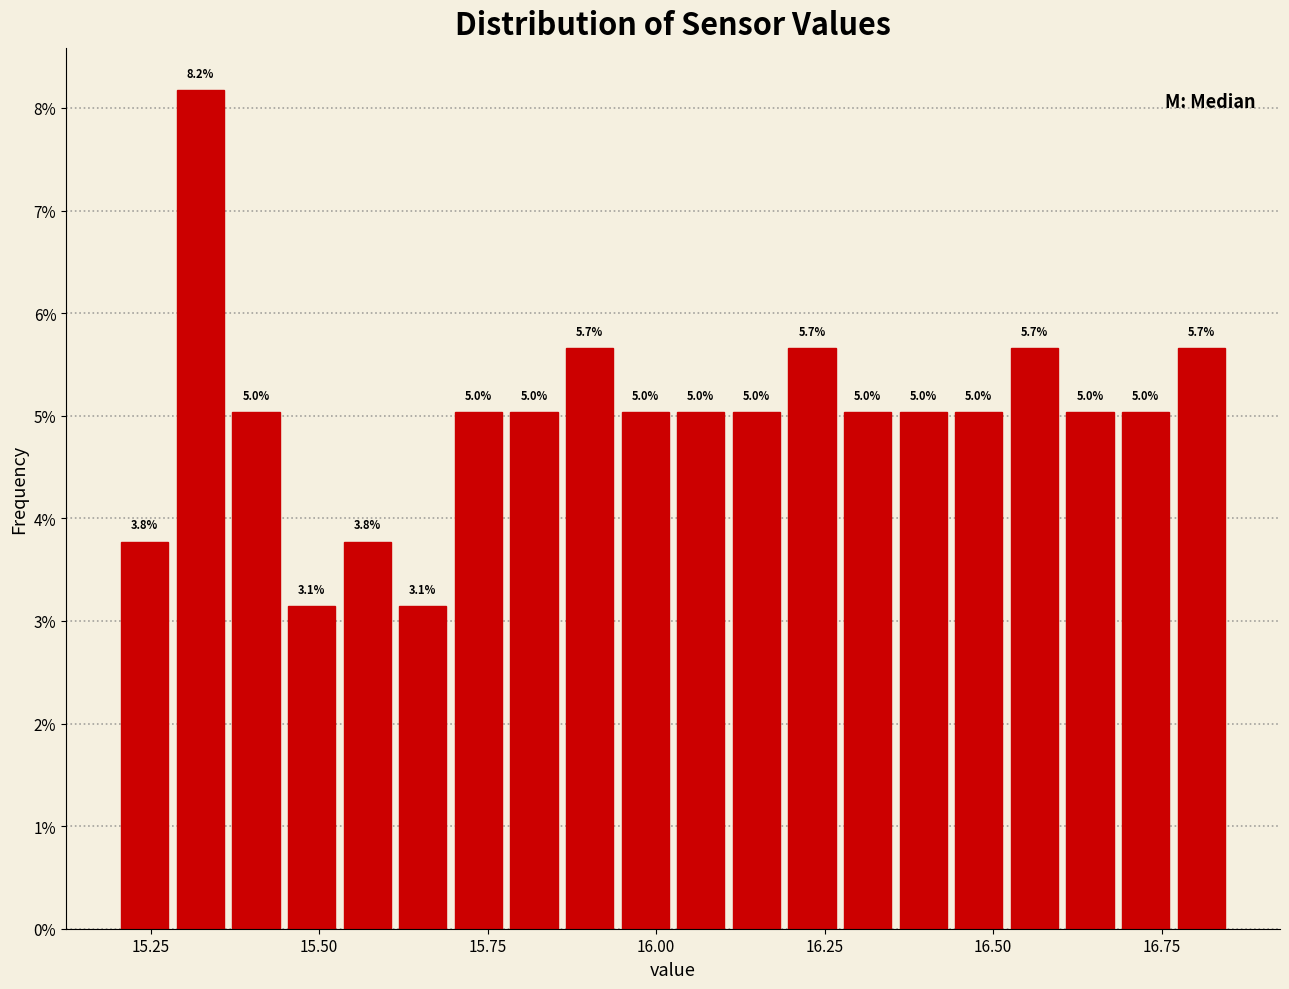

Read against the x-axis, roughly where is the centre of the tallest bar?

15.30